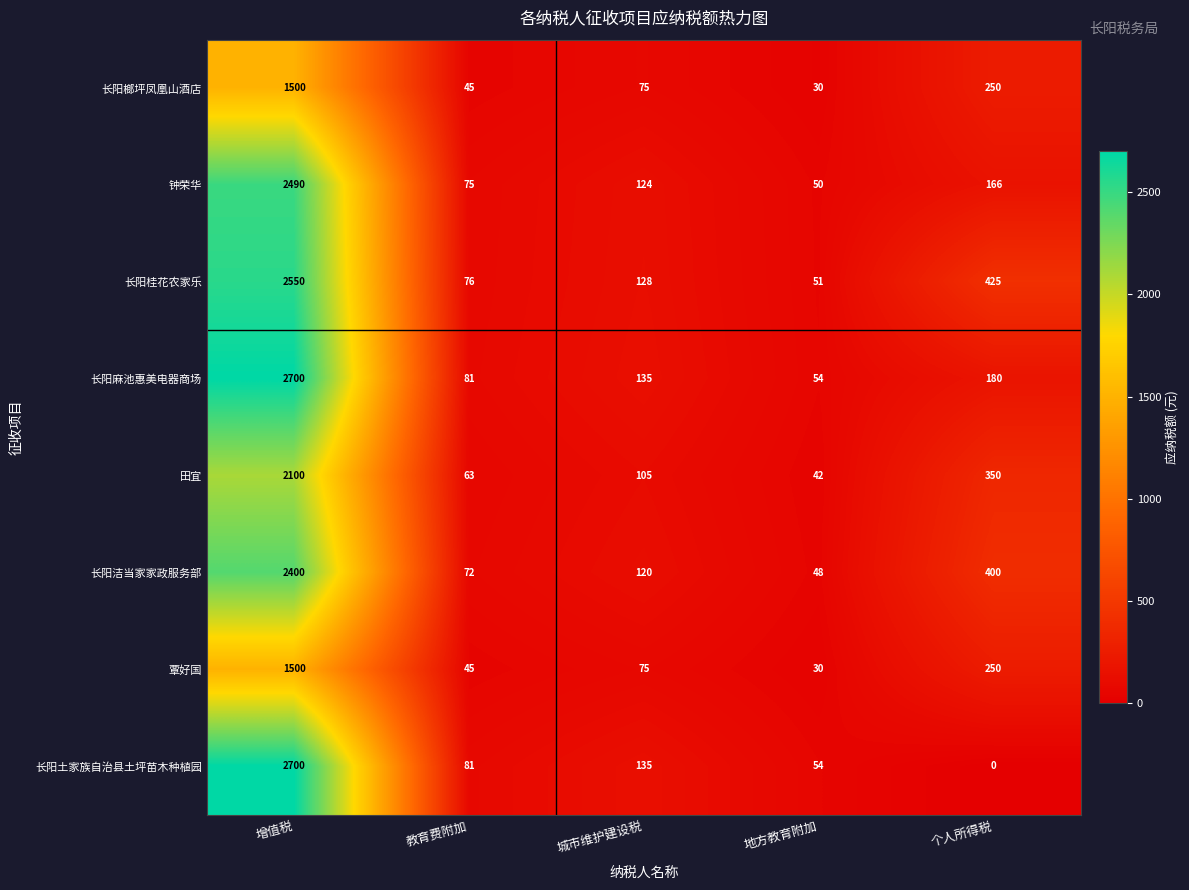

What is the approximate value of 覃好国 at 个人所得税, to the nearest 10?

250